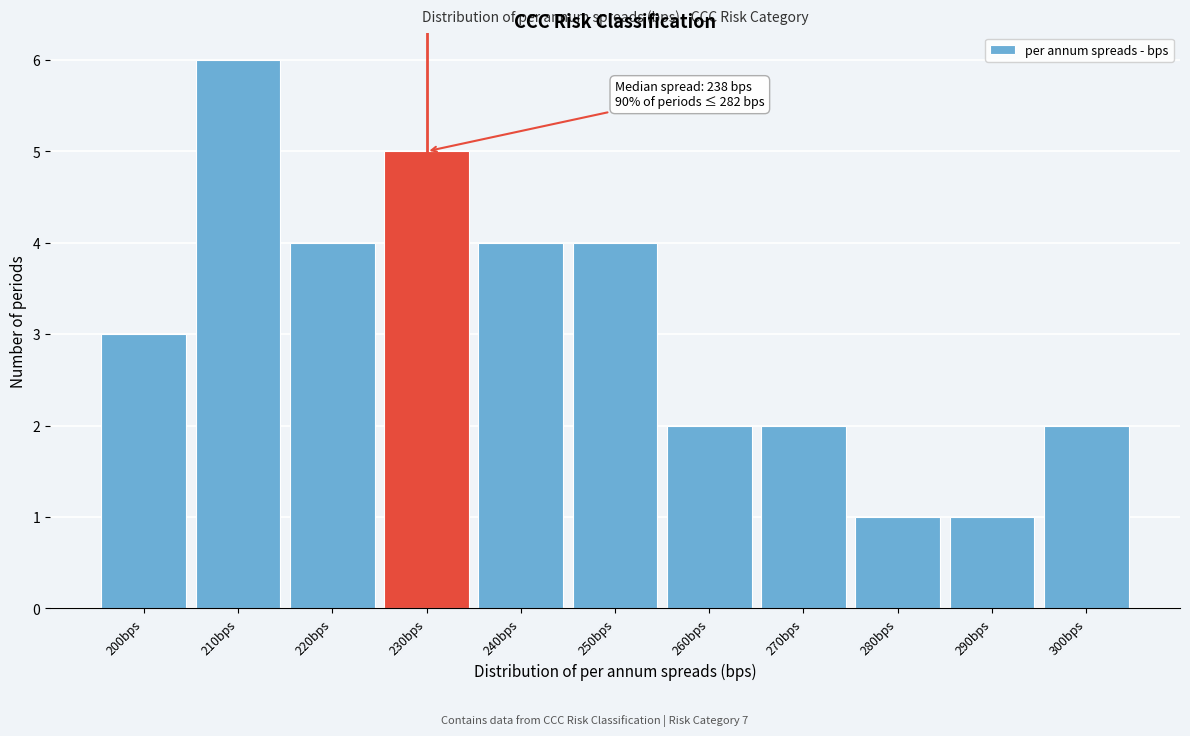

Reading left to right, list all the values displayed in this chart.

200bps=3	210bps=6	220bps=4	230bps=5	240bps=4	250bps=4	260bps=2	270bps=2	280bps=1	290bps=1	300bps=2